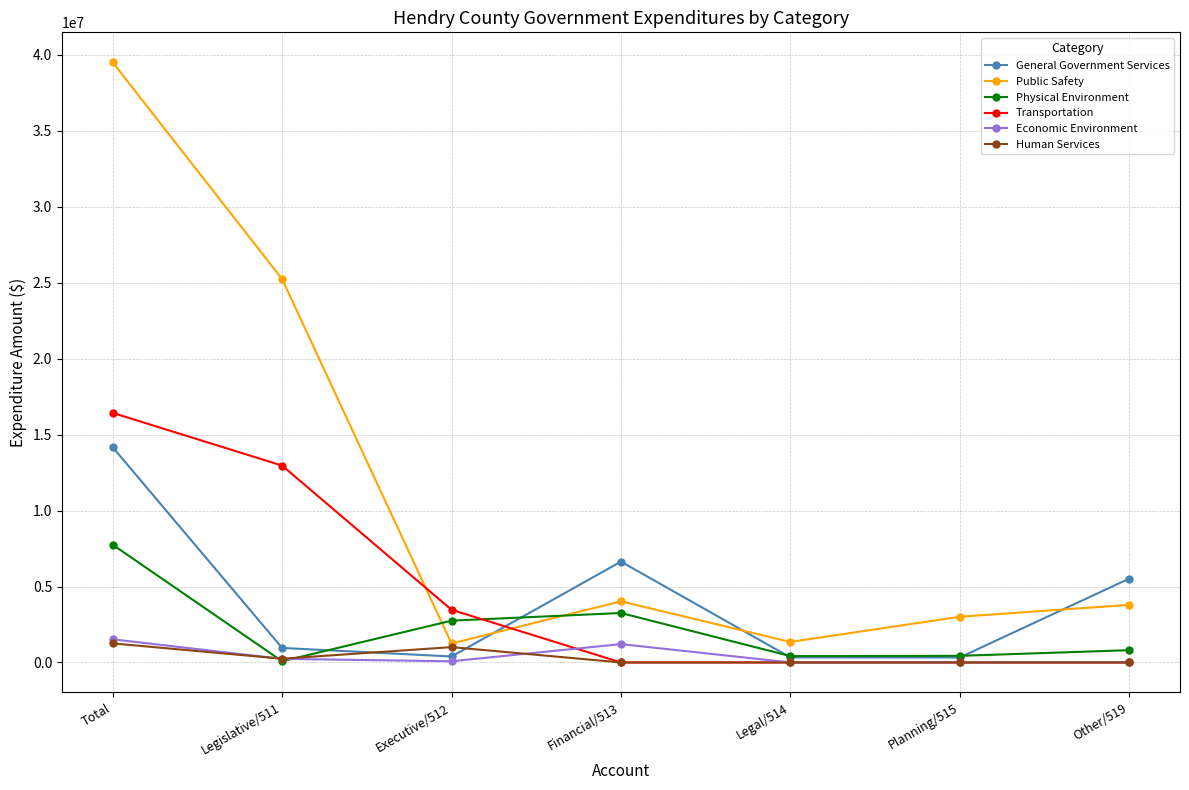

Which series changed the most between Legislative/511 and Other/519?

Public Safety